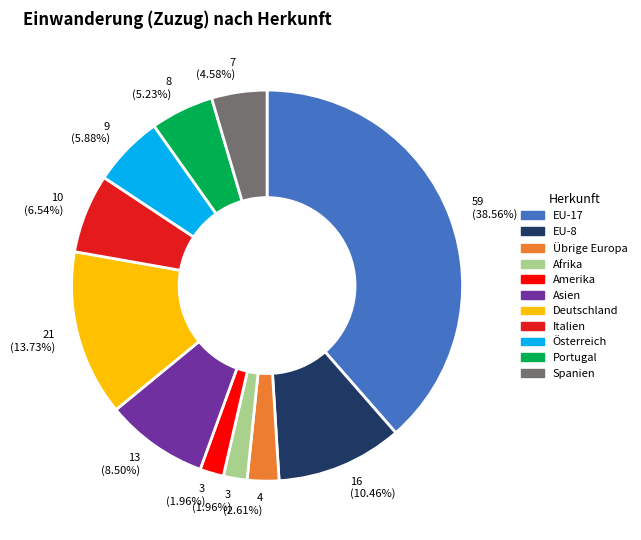

To the nearest percent, what is the difference between the Asien and Deutschland slice percentages?

5%